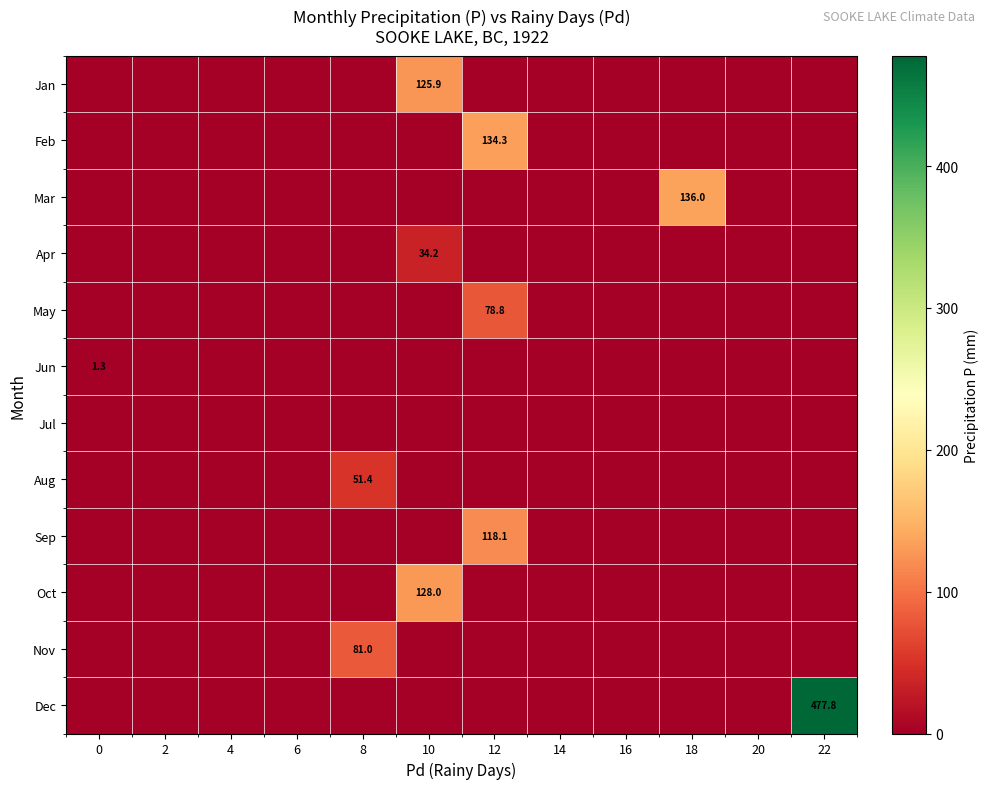

The value of Jun at 22 is 0.0. True or false?

True